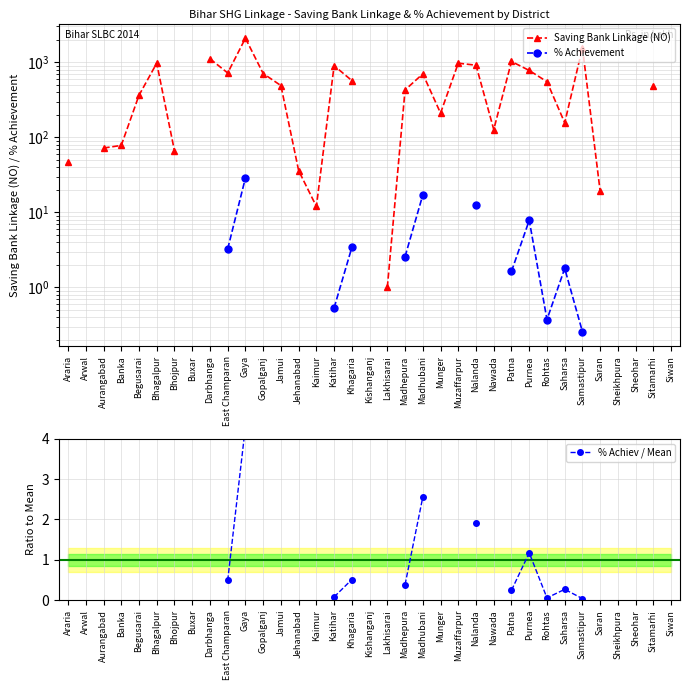

In Saving Bank Linkage (NO), how many points are higher than both neighbors (excluding endpoints)?

7